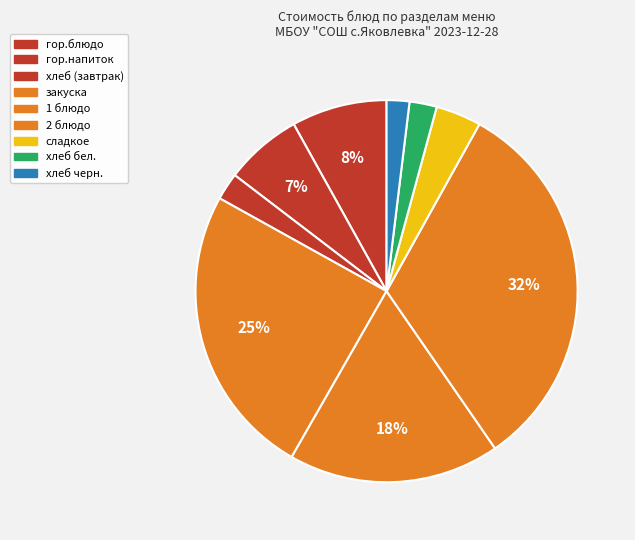

To the nearest percent, what is the difference between the largest and smallest slice percentages?

30%